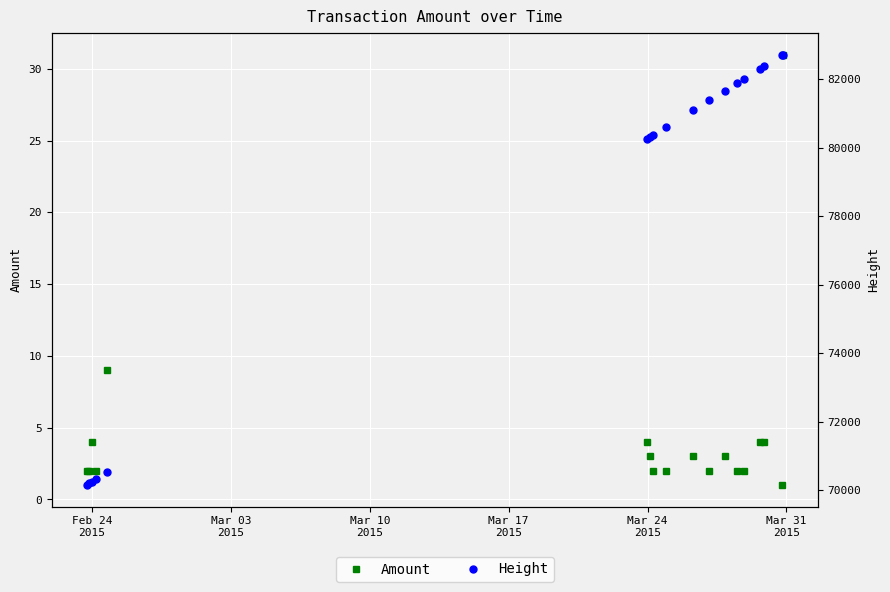

List the series in order of their peak value, highest first.

Height, Amount